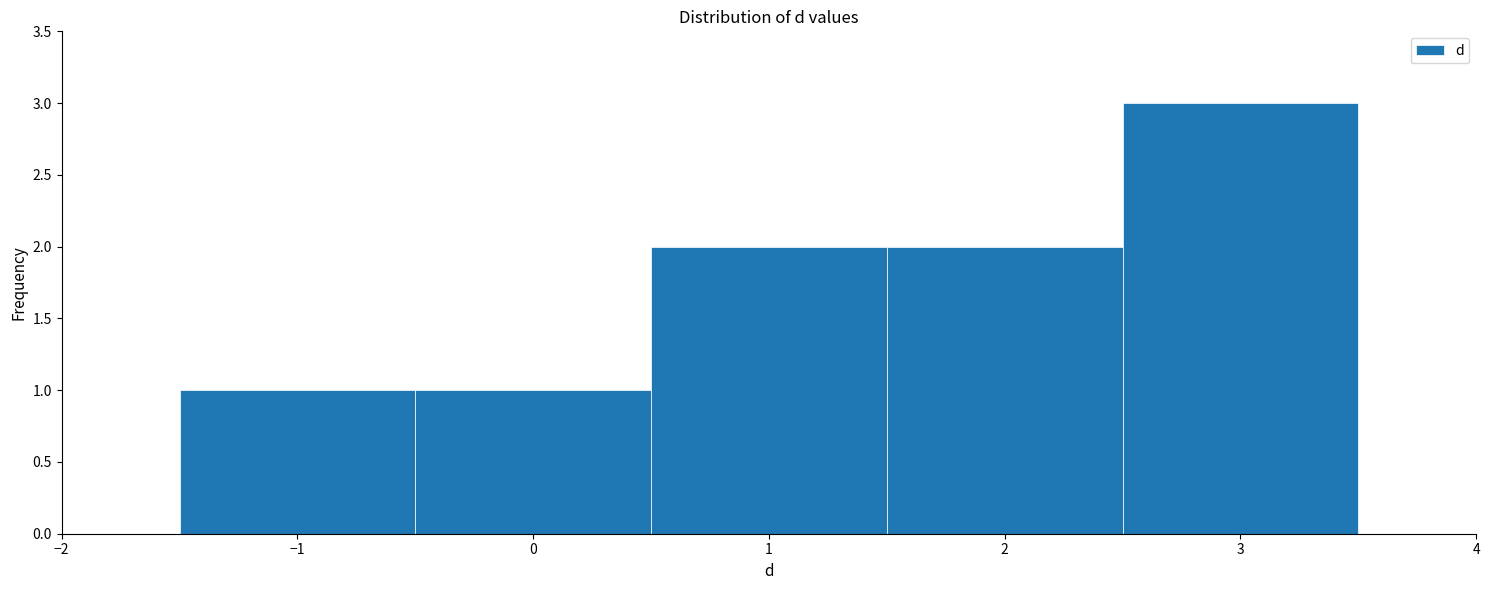

Over which range of the x-axis is the bar tallest?

2.5 to 3.5